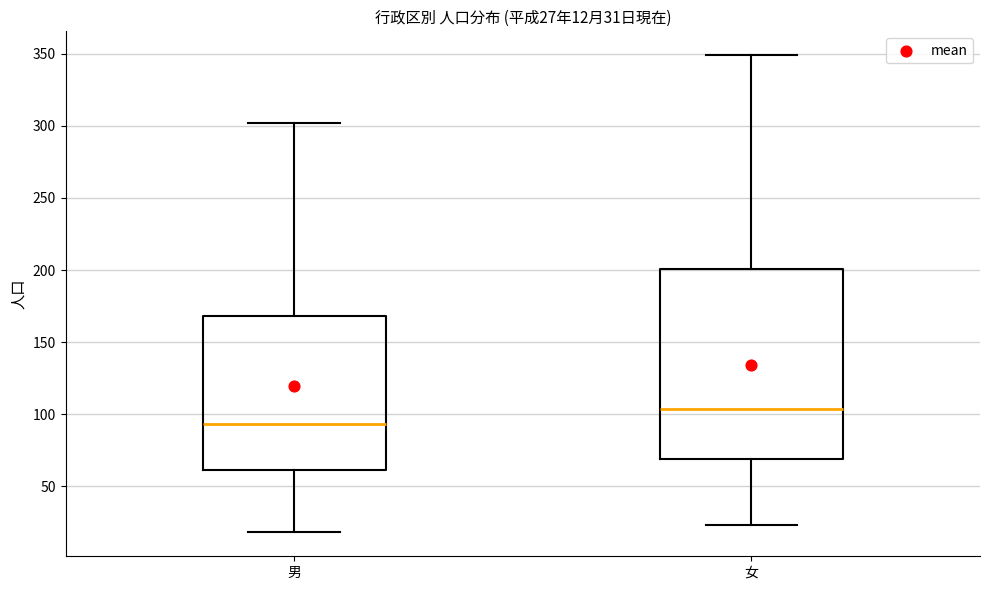

Which box's median line is the highest?

女